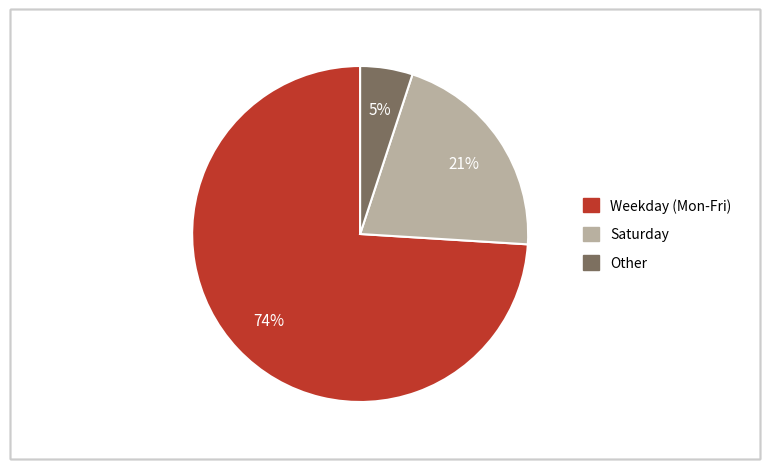

To the nearest percent, what is the difference between the largest and smallest slice percentages?

69%